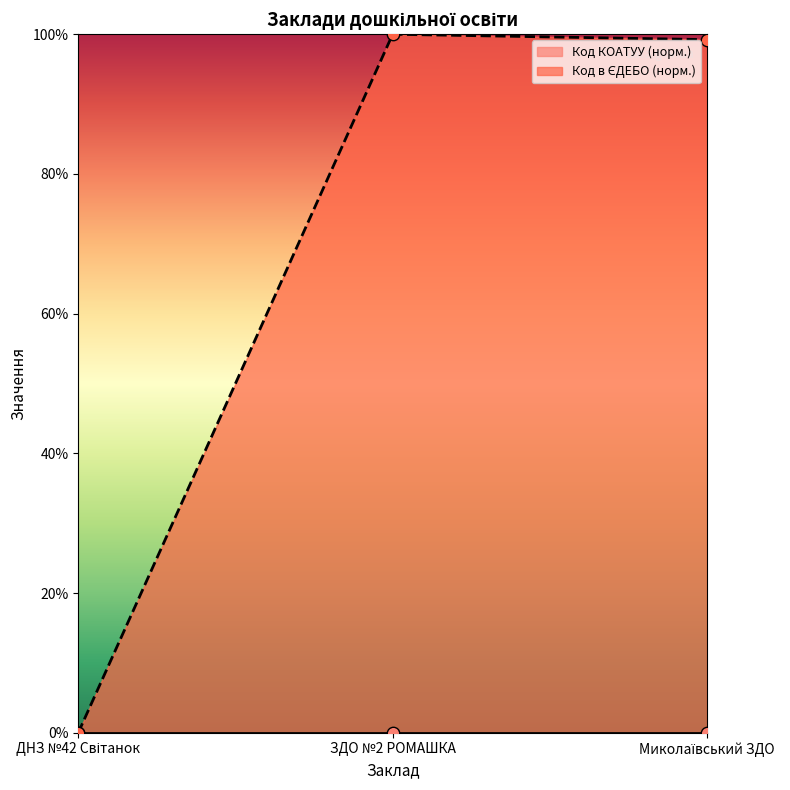

What is the change in value from ЗДО №2 РОМАШКА to Миколаївський ЗДО?

-0.8